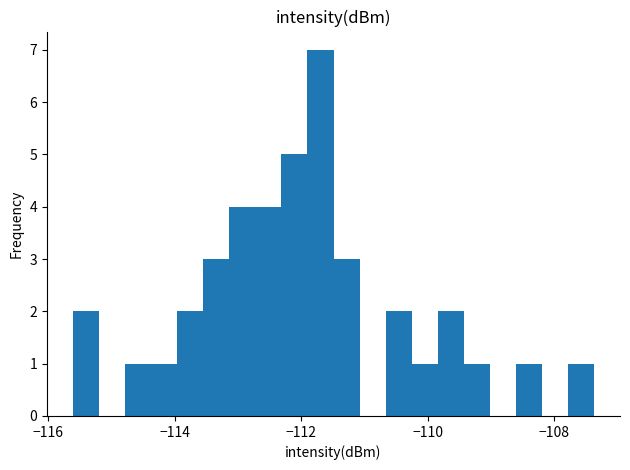

Read against the x-axis, roughly where is the centre of the tallest bar?

-111.6